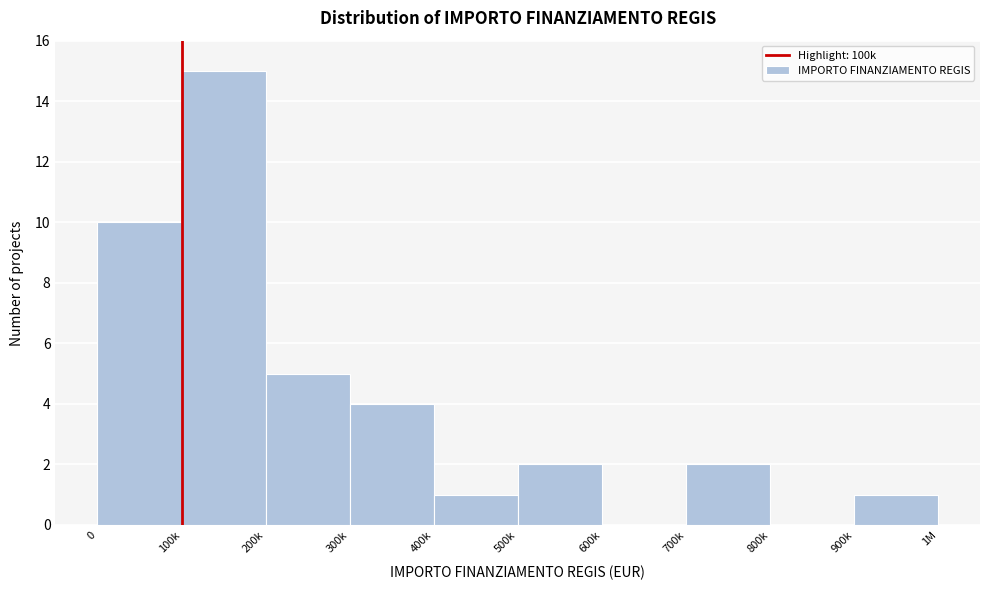

Reading left to right, transcribe all the data shown in this chart.

0=10	100k=15	200k=5	300k=4	400k=1	500k=2	600k=0	700k=2	800k=0	900k=1